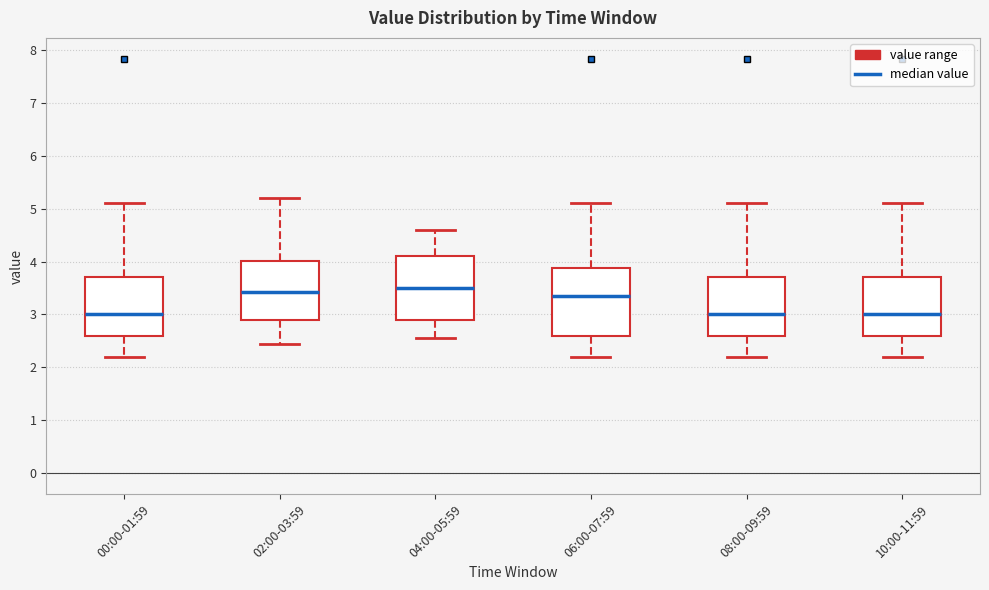

Reading left to right, read every box against the y-axis: the position of its median line, the range the box covers, and the ends of its whiskers. The values are not printed on the chart, so give them approximately, as read against the axis.

00:00-01:59: median 3.0, box 2.6 to 3.7, whiskers 2.2 to 5.1
02:00-03:59: median 3.4, box 2.9 to 4.0, whiskers 2.5 to 5.2
04:00-05:59: median 3.5, box 2.9 to 4.1, whiskers 2.6 to 4.6
06:00-07:59: median 3.4, box 2.6 to 3.9, whiskers 2.2 to 5.1
08:00-09:59: median 3.0, box 2.6 to 3.7, whiskers 2.2 to 5.1
10:00-11:59: median 3.0, box 2.6 to 3.7, whiskers 2.2 to 5.1